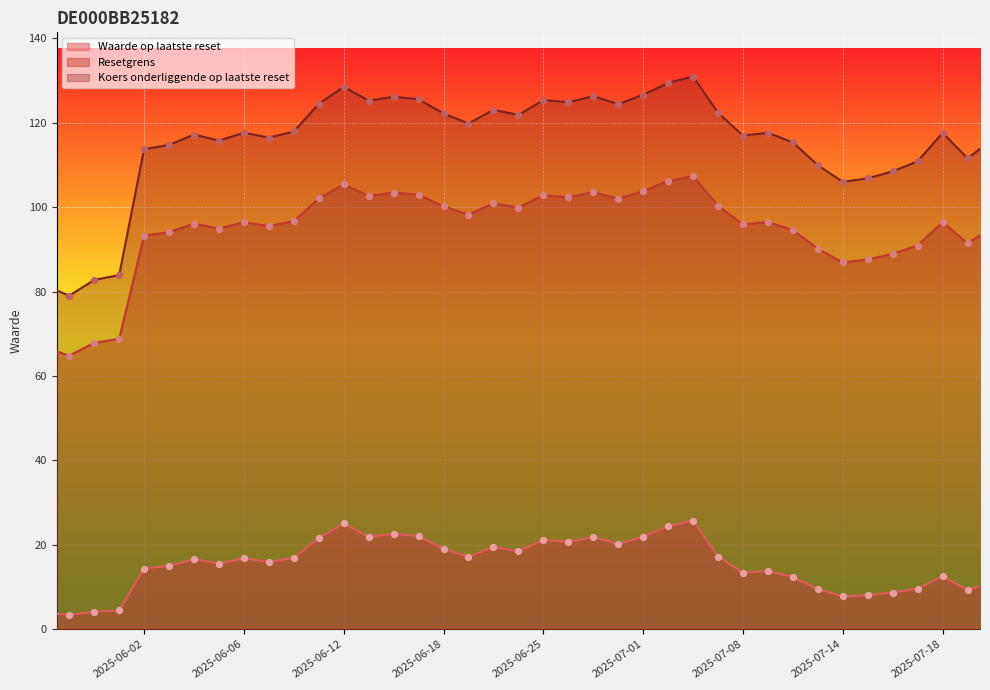

Which series contains the lowest Y value?

Waarde op laatste reset